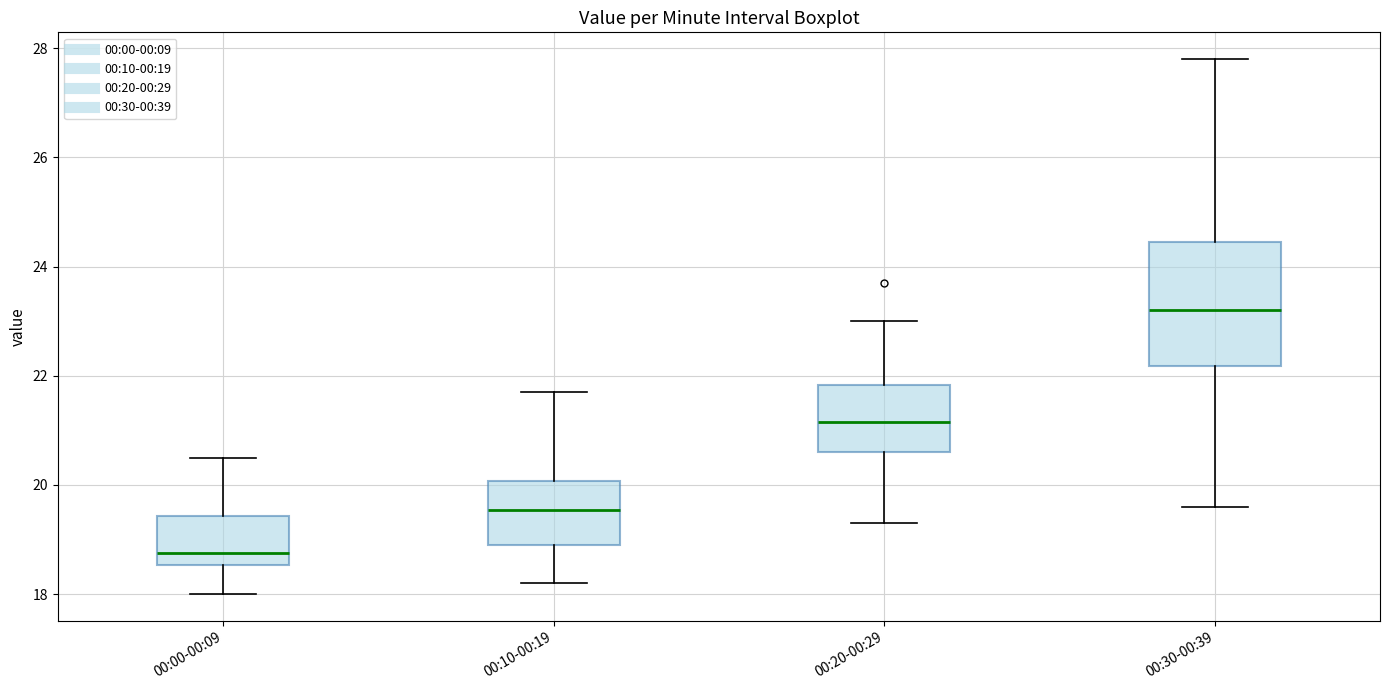

Reading left to right, read every box against the y-axis: the position of its median line, the range the box covers, and the ends of its whiskers. The values are not printed on the chart, so give them approximately, as read against the axis.

00:00-00:09: median 18.8, box 18.6 to 19.4, whiskers 18.0 to 20.6
00:10-00:19: median 19.6, box 19.0 to 20.0, whiskers 18.2 to 21.8
00:20-00:29: median 21.2, box 20.6 to 21.8, whiskers 19.4 to 23.0
00:30-00:39: median 23.2, box 22.2 to 24.4, whiskers 19.6 to 27.8